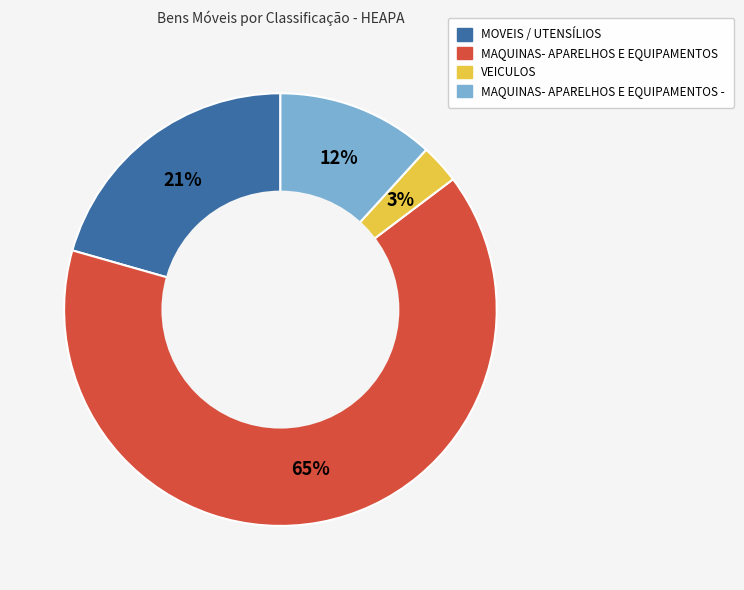

Is there a majority slice in this chart?

Yes